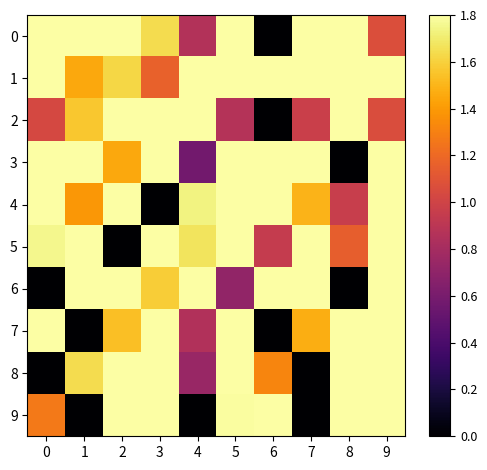

At which category is the sum across all series the highest?

9